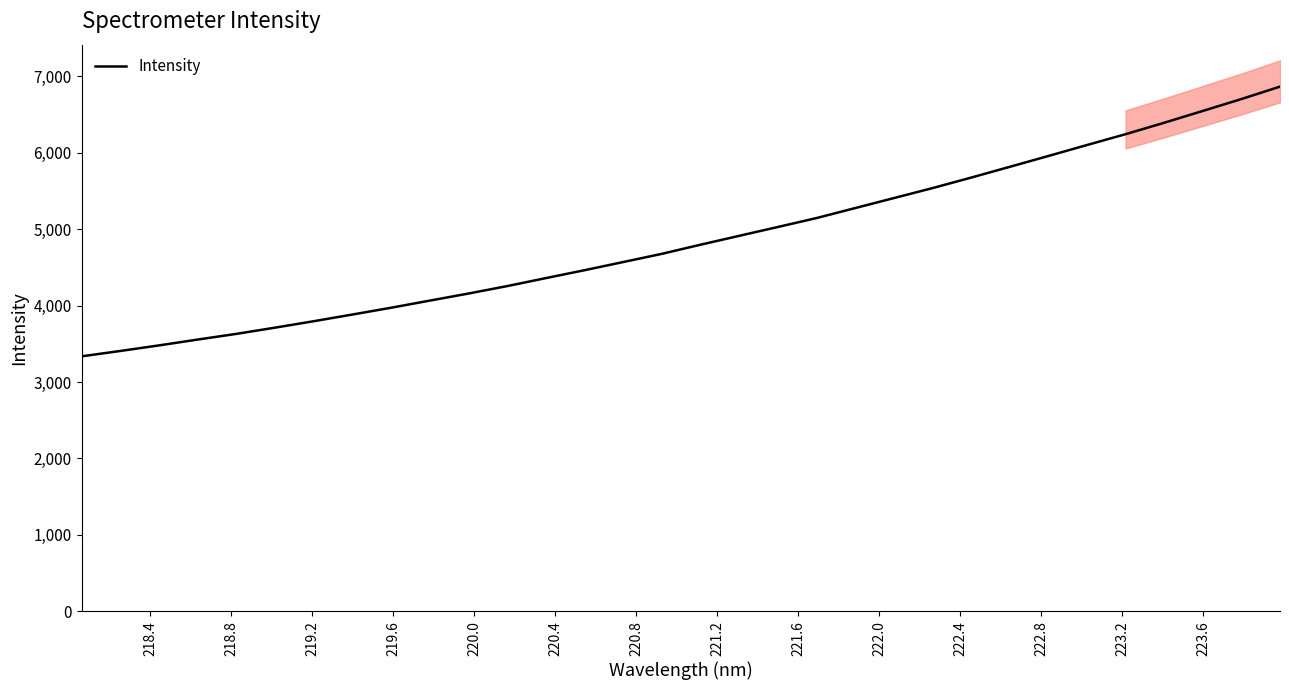

What is the lowest value of the Intensity series?

3335.9